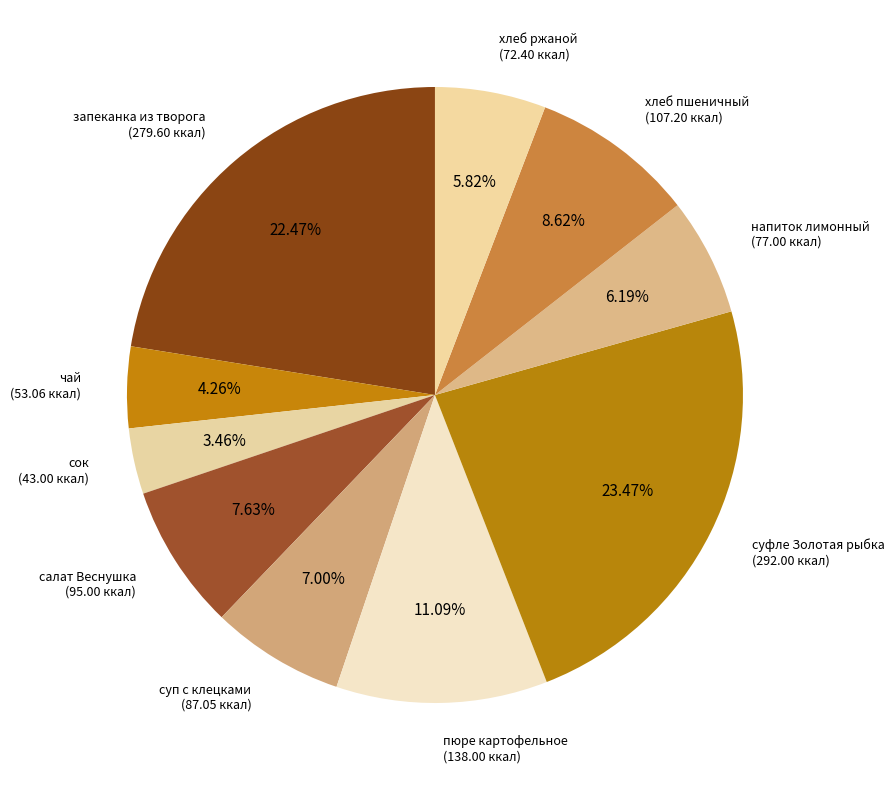

Which slice is the smallest?

сок